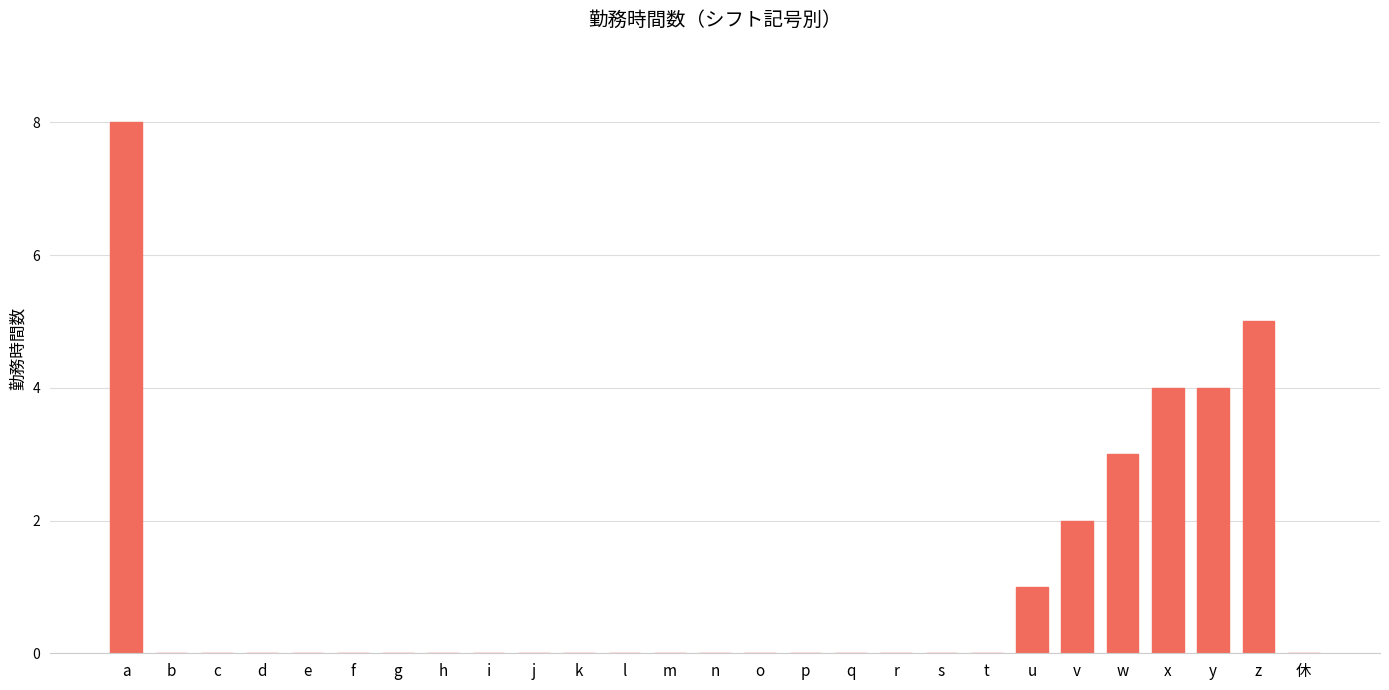

What is the sum of all values?

27